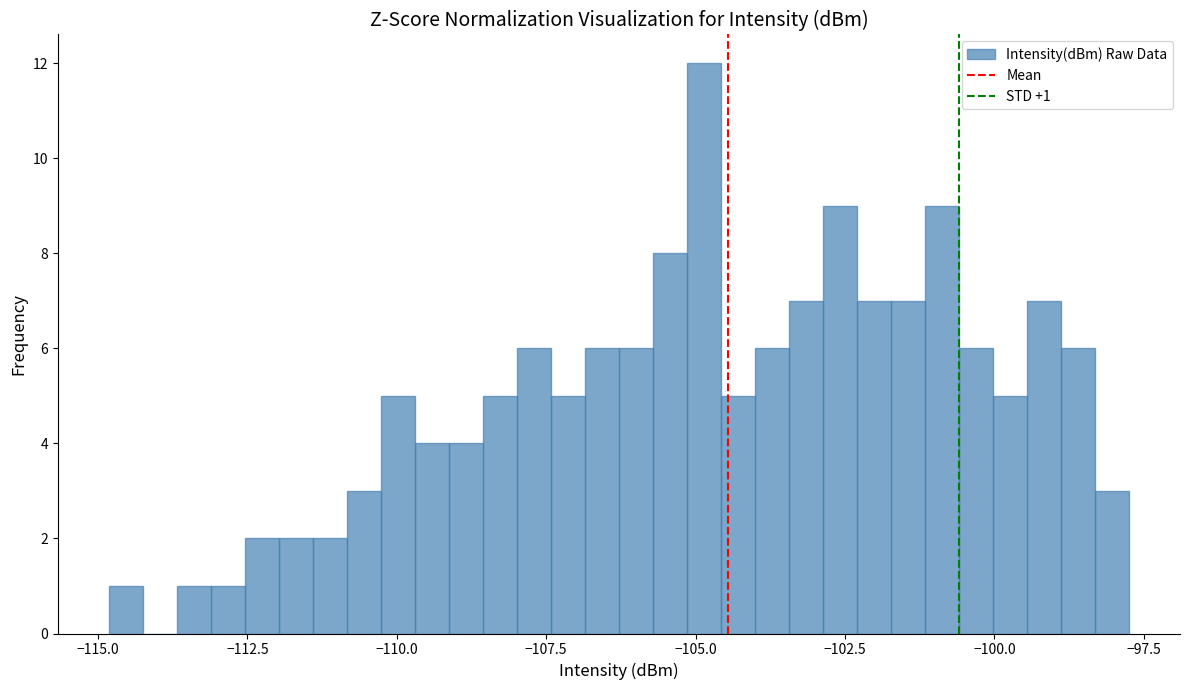

Around what value on the x-axis is the tallest bar? Give the approximate position of its centre, as read against the axis.

-105.0